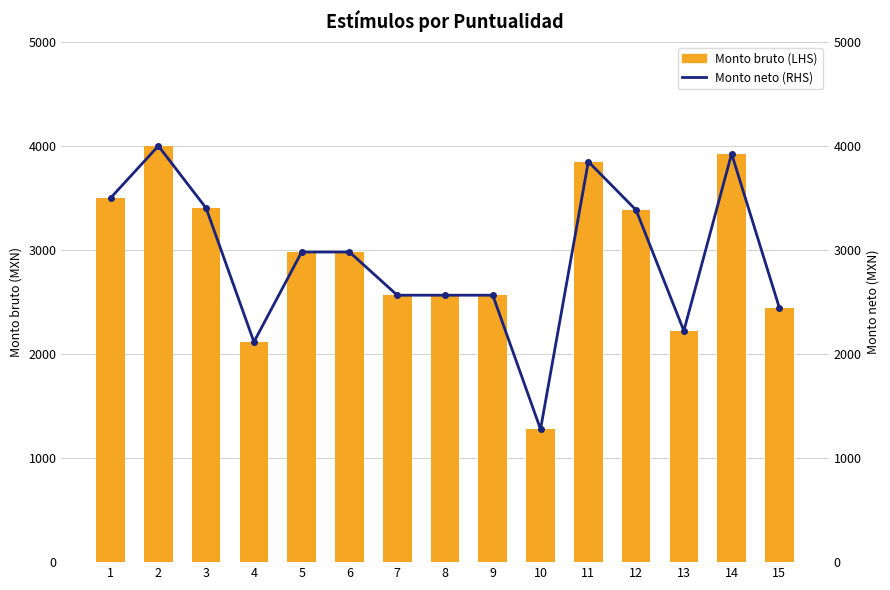

How many groups of bars are there?

15